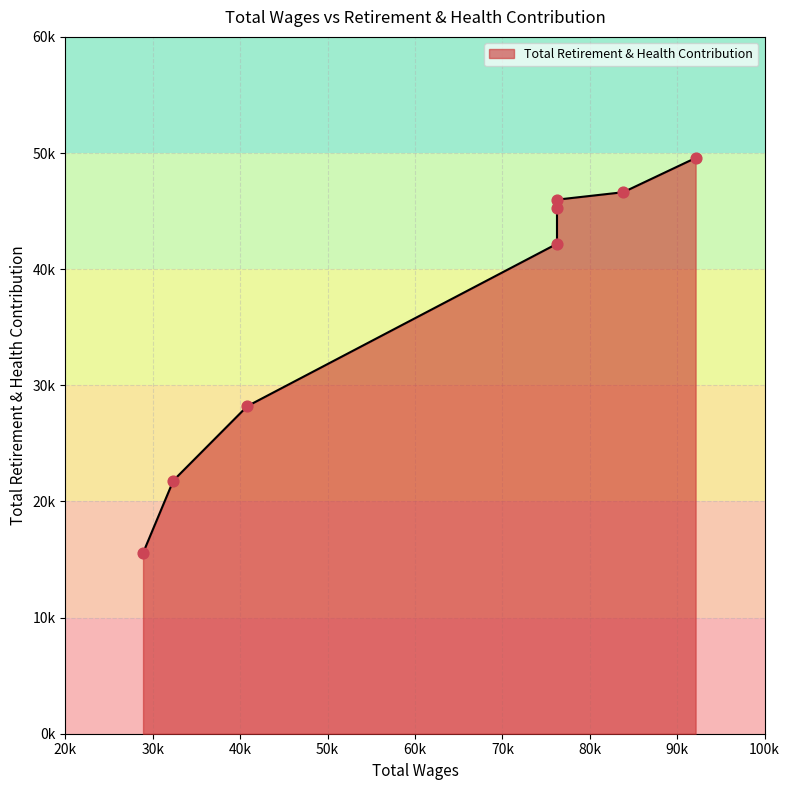

Between 76248.0 and 28885.0, which is larger?

76248.0